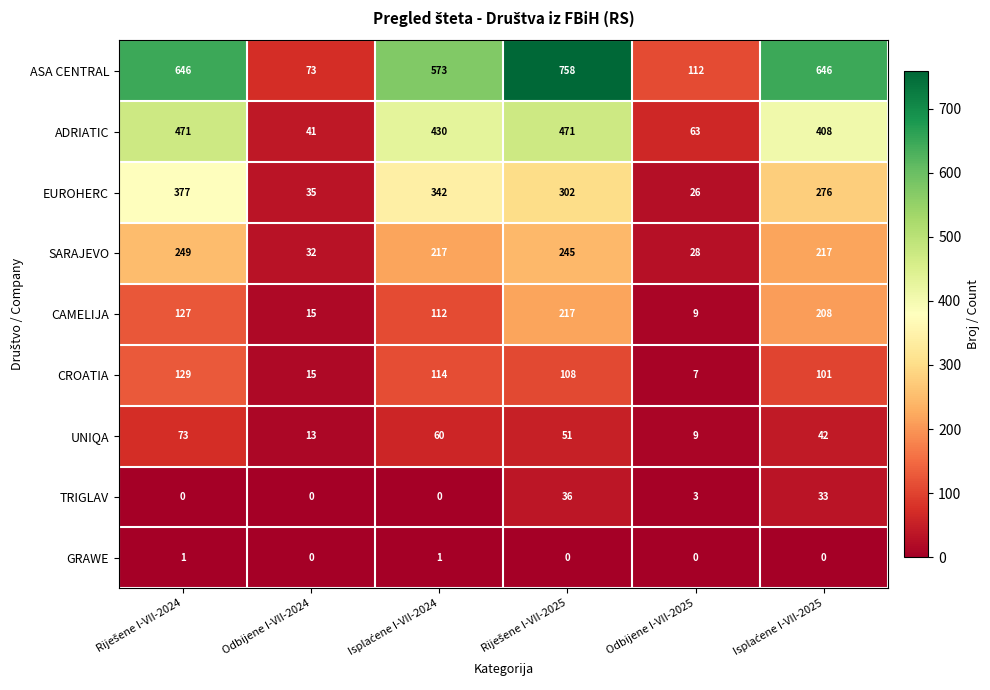

Which series has the largest range (max minus min)?

ASA CENTRAL